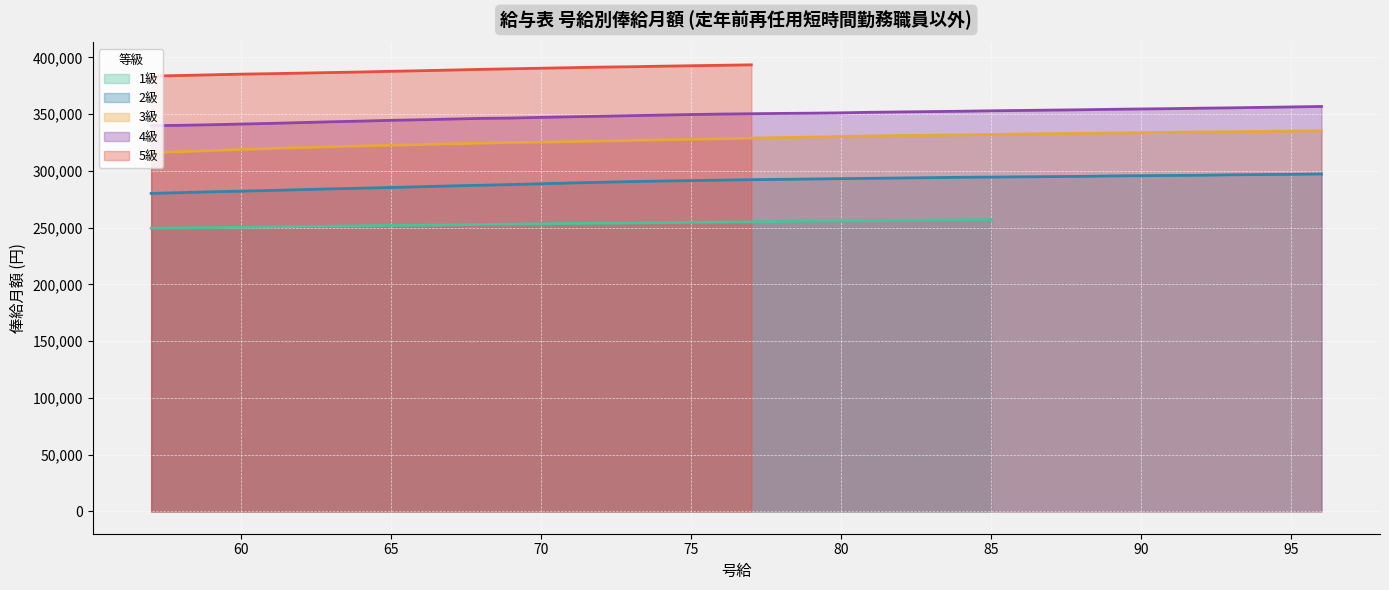

What is the minimum value for 4級?

339900